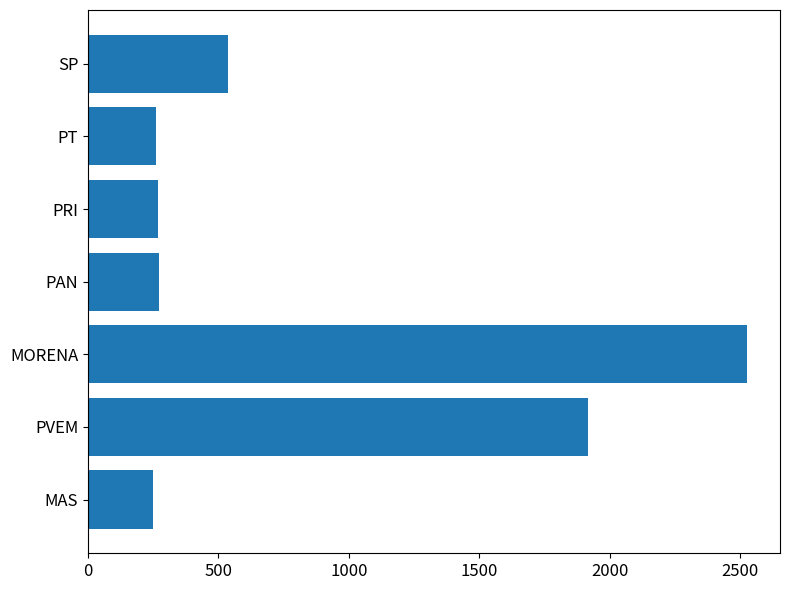

The value at PT is 259. True or false?

True